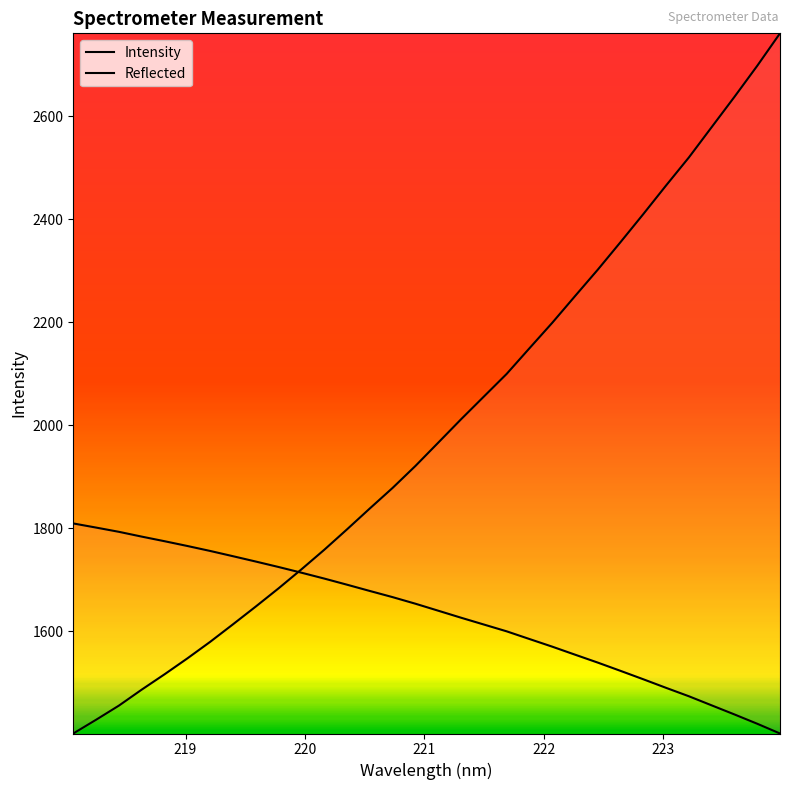

How many data points in Intensity are less than 1966?

16